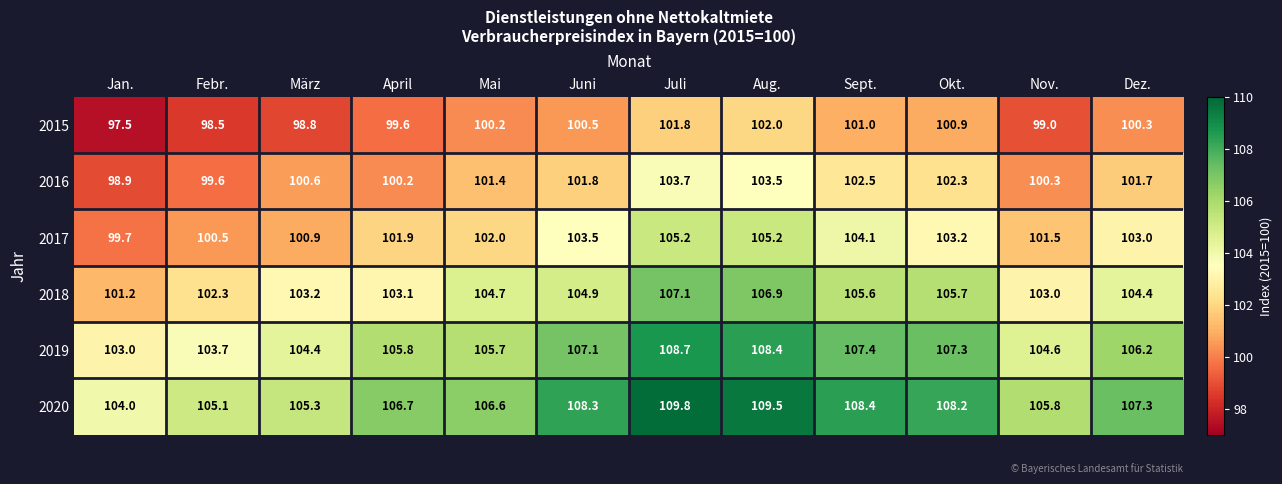

What is the sum of the 2017 values at Jan. and Okt.?

202.9